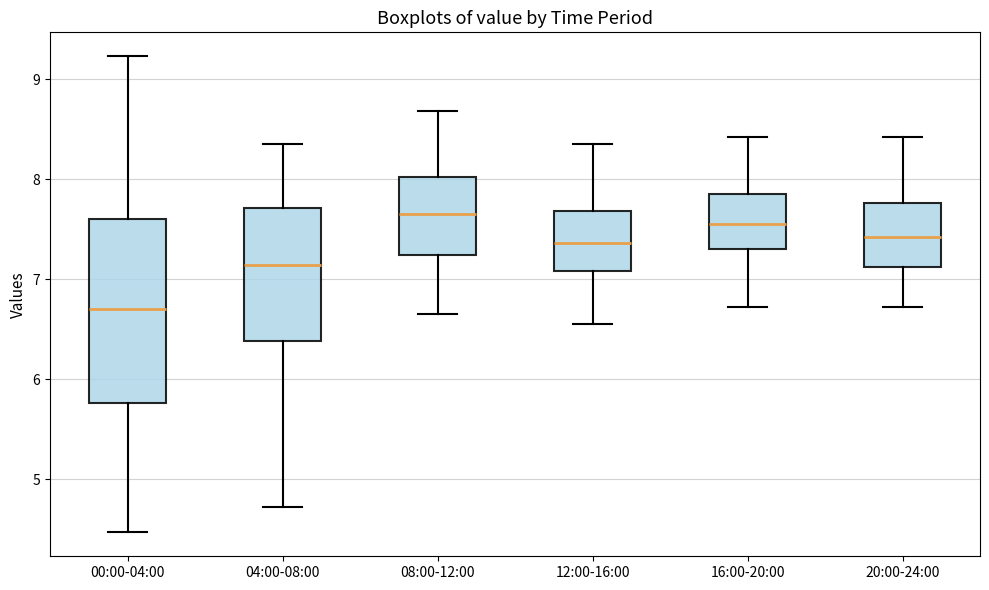

Which box is the tallest, from its lower edge to its upper edge?

00:00-04:00